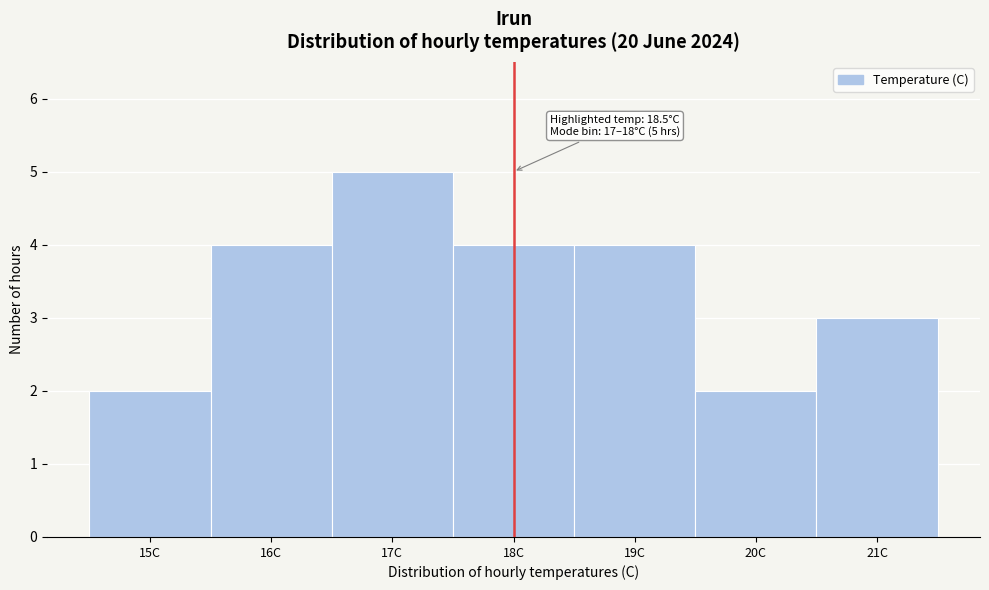

Reading left to right, extract all data points from this chart.

2	4	5	4	4	2	3